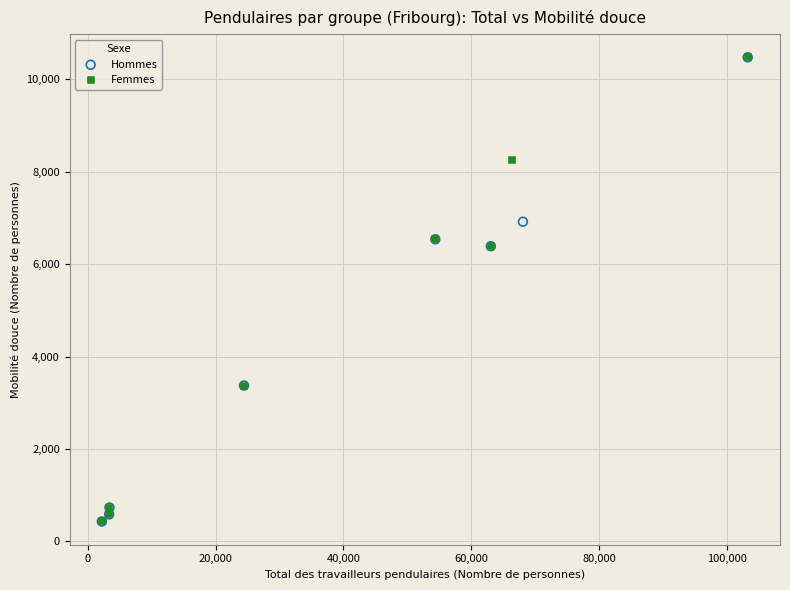

What are all the series names shown in the legend?

Hommes, Femmes